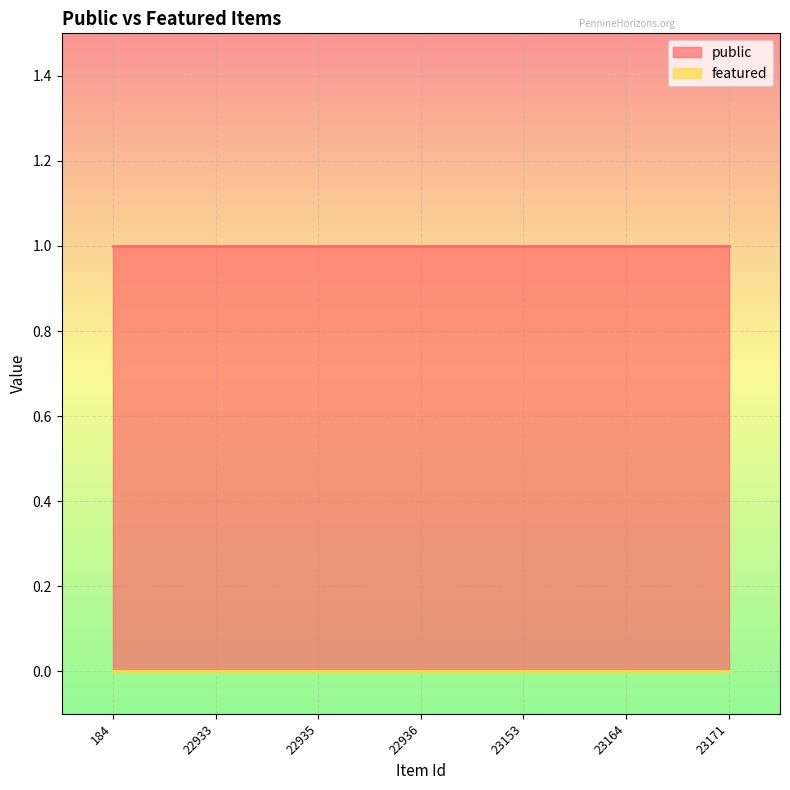

True or false: public and featured cross at least once.

False